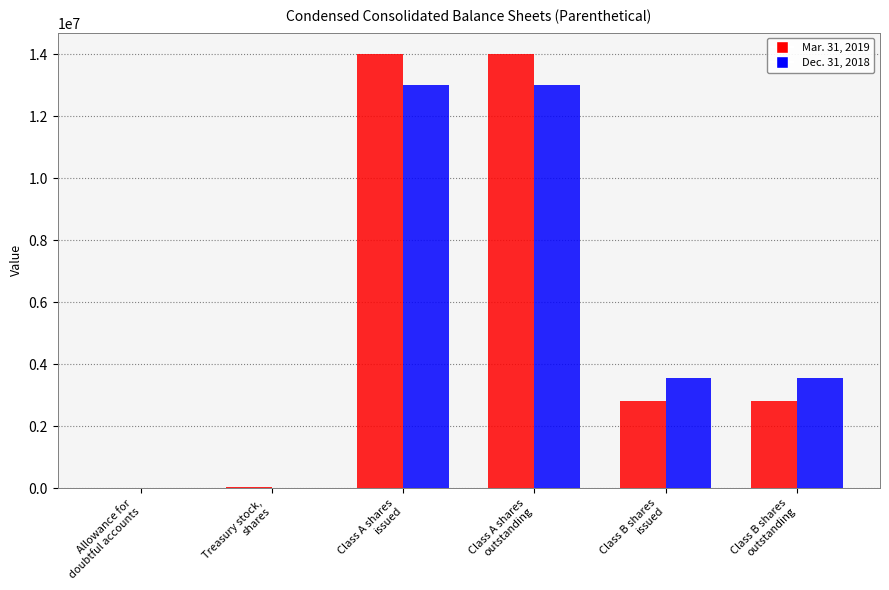

What is the difference between the highest and lowest values at Class A shares
issued?

997065